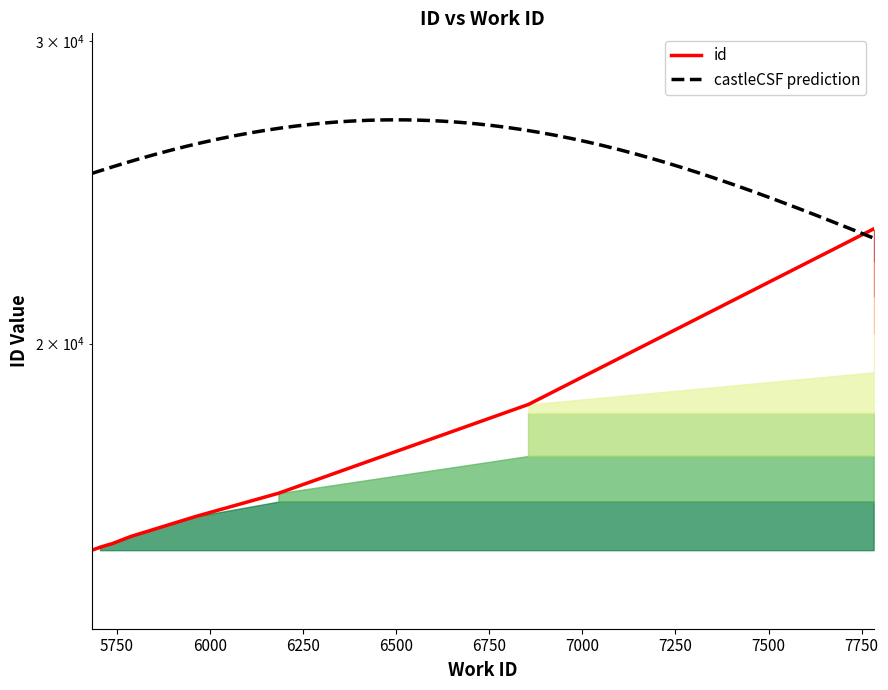

List the labels in order of value, largest first.

7782, 6855, 6184, 5963, 5787, 5734, 5732, 5705, 5705, 5683